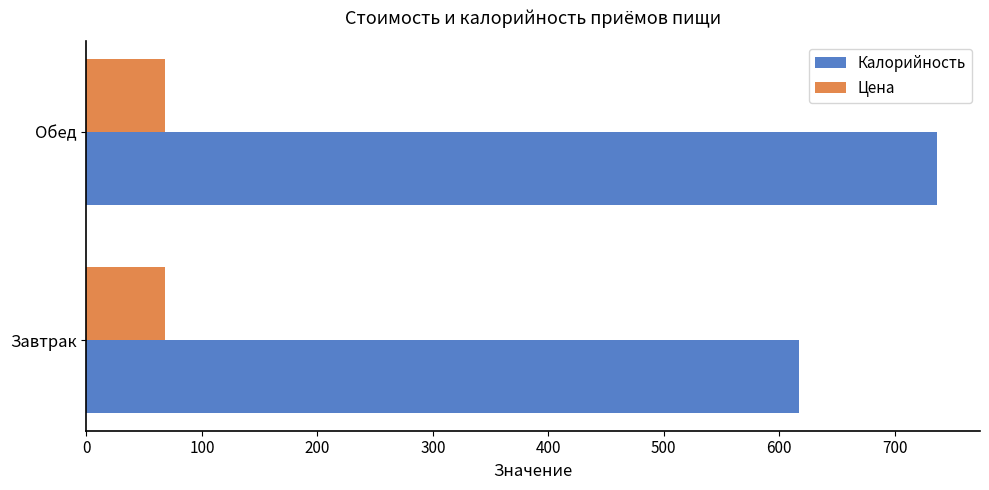

At which category is the sum across all series the highest?

Обед